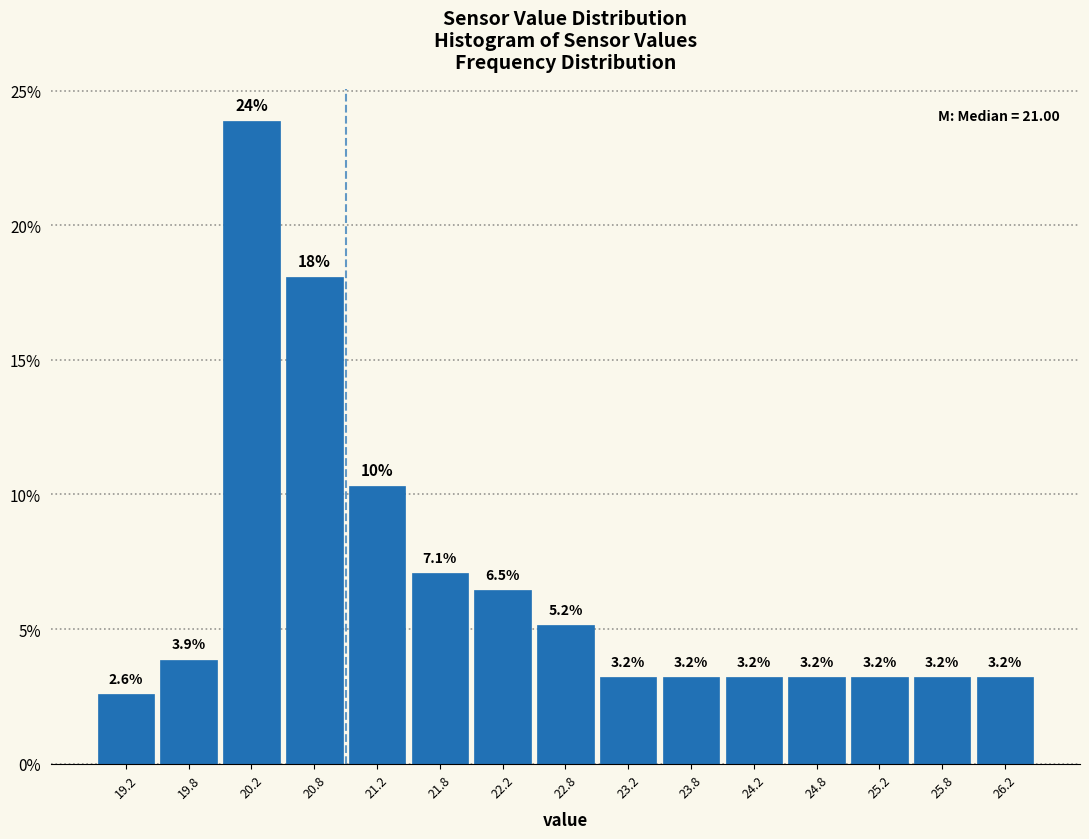

Over which range of the x-axis is the bar tallest?

20.0 to 20.5